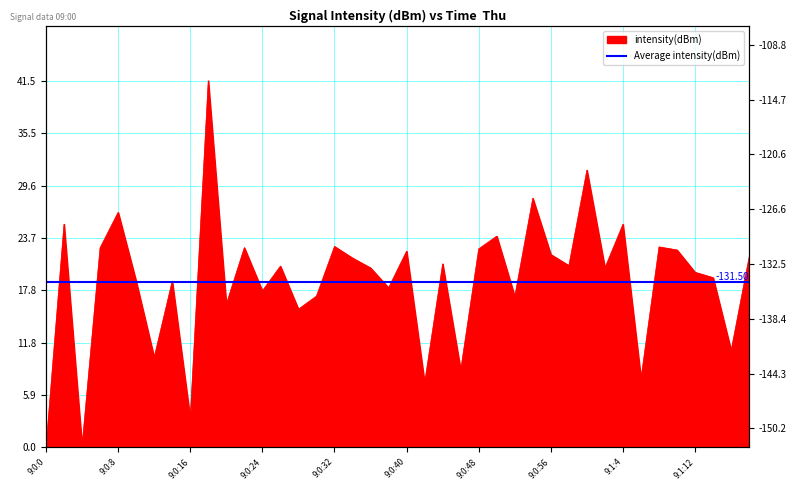

Which label corresponds to the smallest value in the chart?

9:0:0